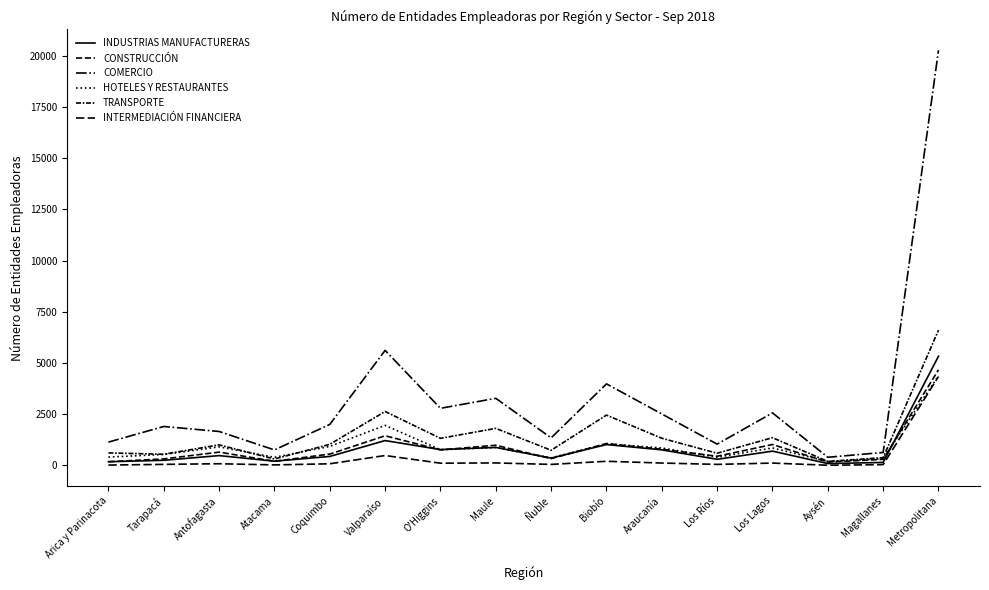

What is the label of the 15th point from the right?

Tarapacá